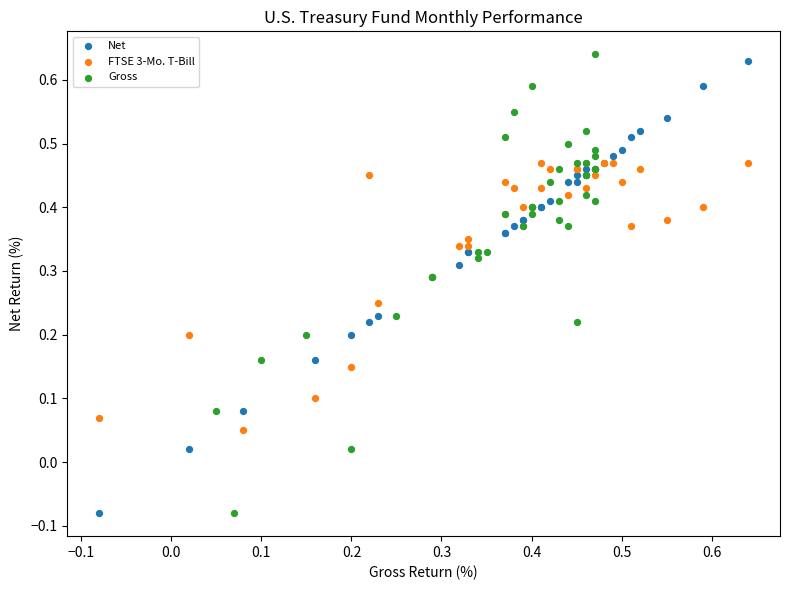

Which series has the widest spread of Y values?

Gross